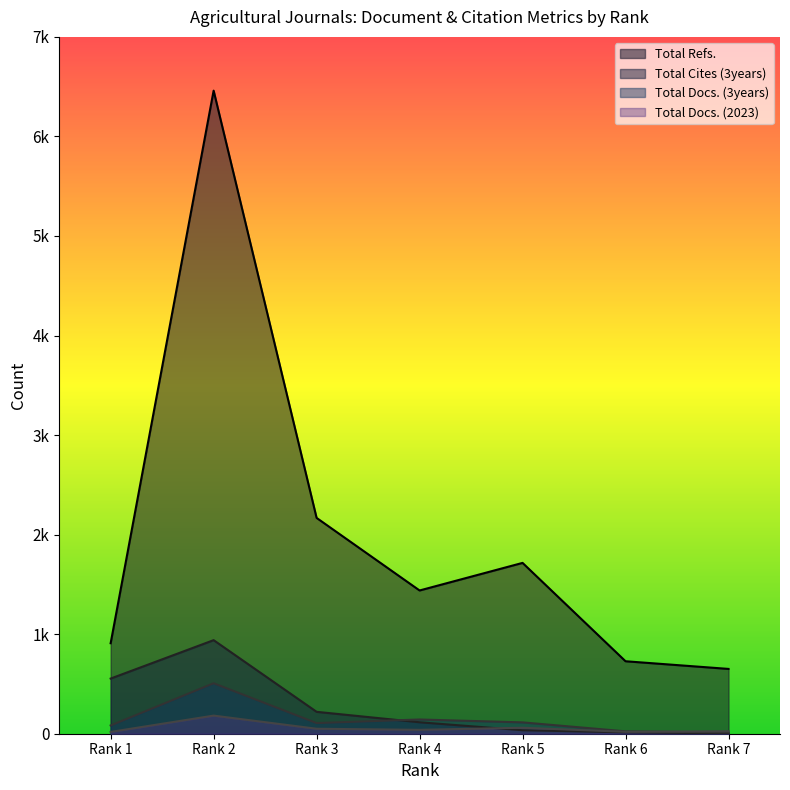

What is the difference between the maximum and second lowest values in the Total Cites (3years) series?

926